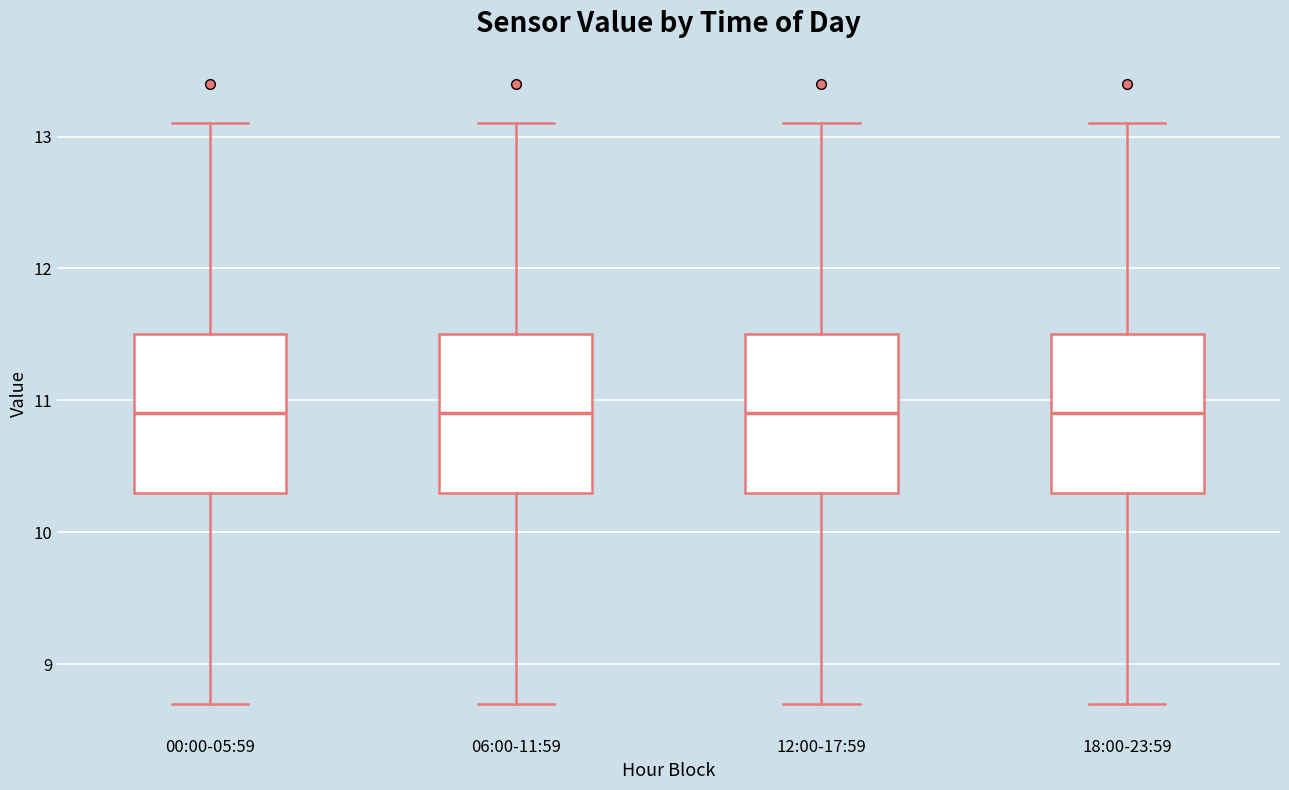

Where is the lower edge of the box for 00:00-05:59 on the y-axis? The values are not printed on the chart, so give them approximately, as read against the axis.

10.3